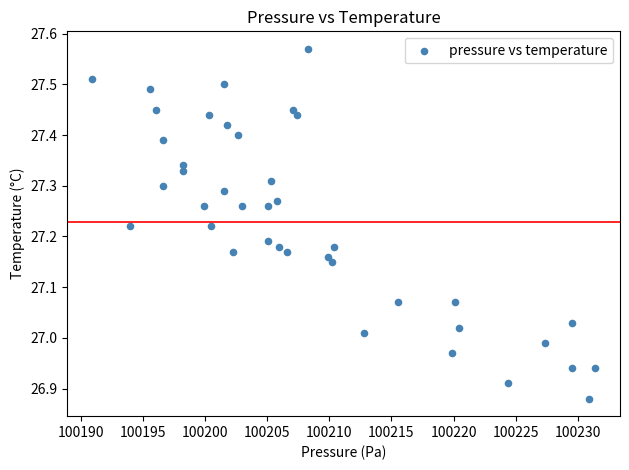

What is the range of Y values (max minus min)?

0.7